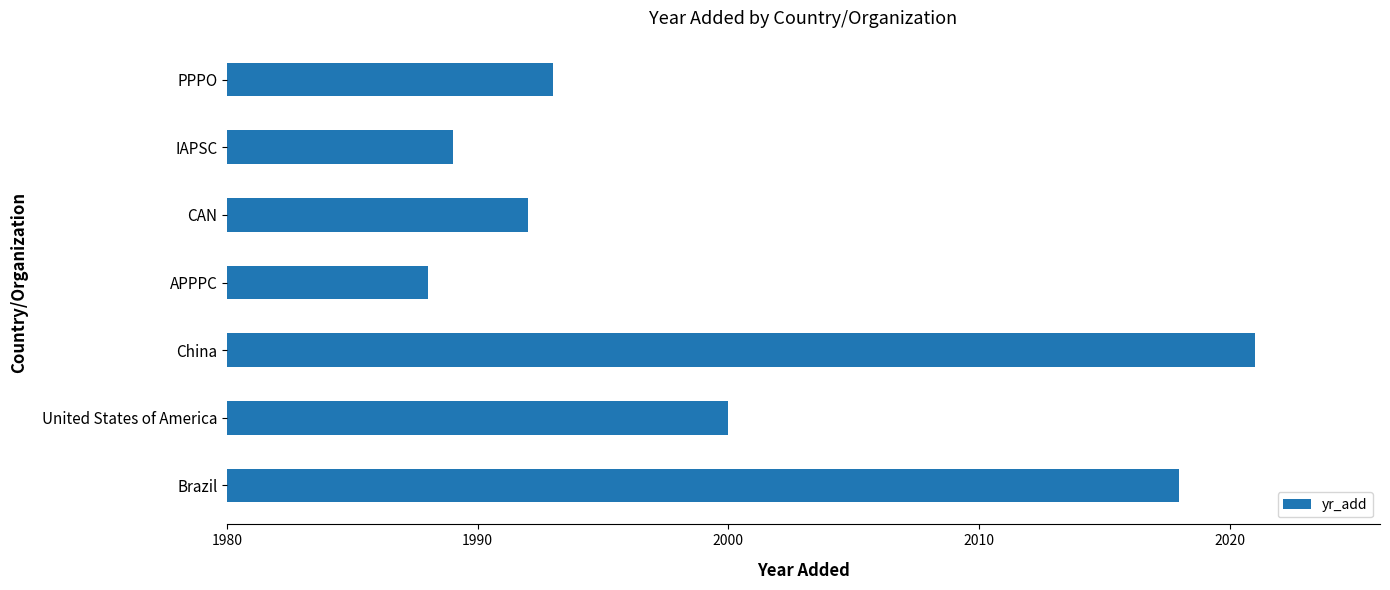

Between United States of America and Brazil, which is larger?

Brazil